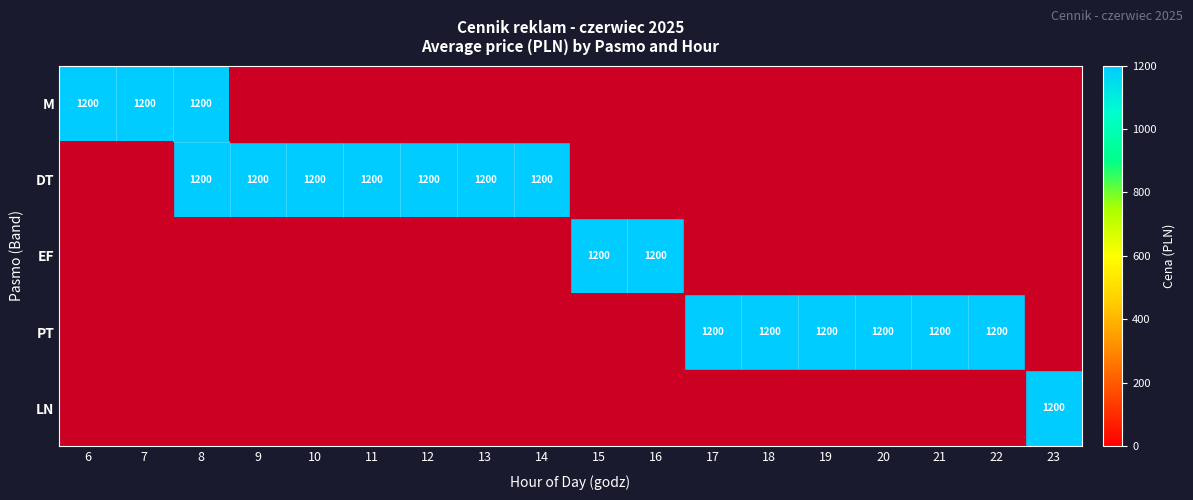

Rank the series by their maximum value, from lowest to highest.

M, DT, EF, PT, LN